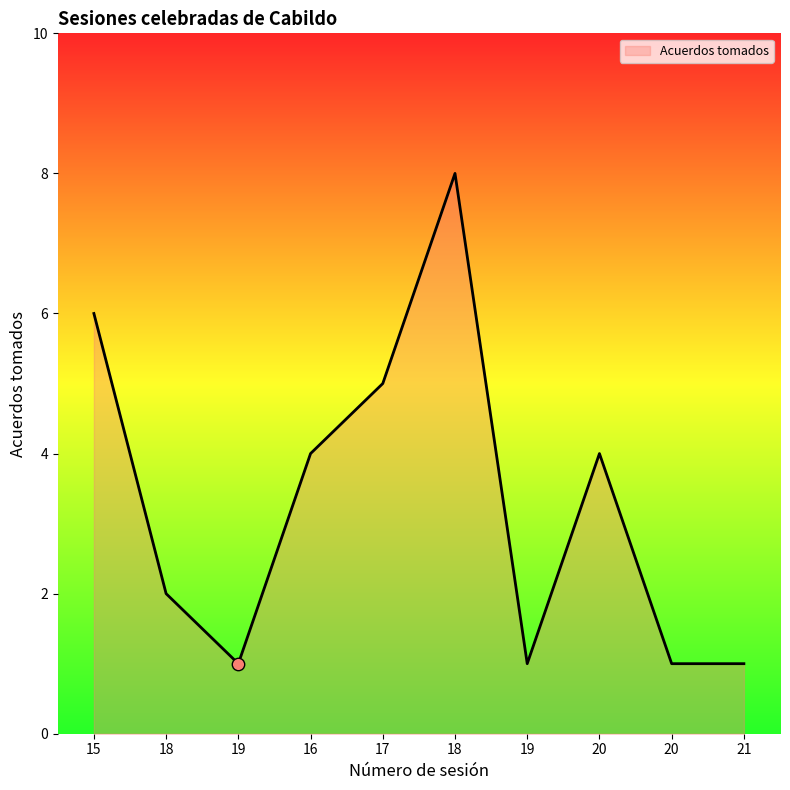

Approximately how many times larger is the value at 20 compared to 18?

0.5